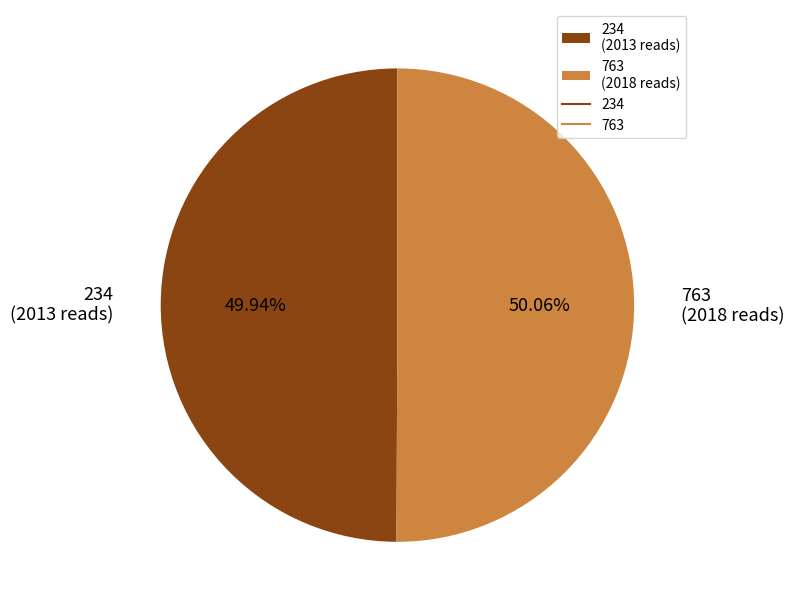

What percentage is NOT represented by 234?

50.1%